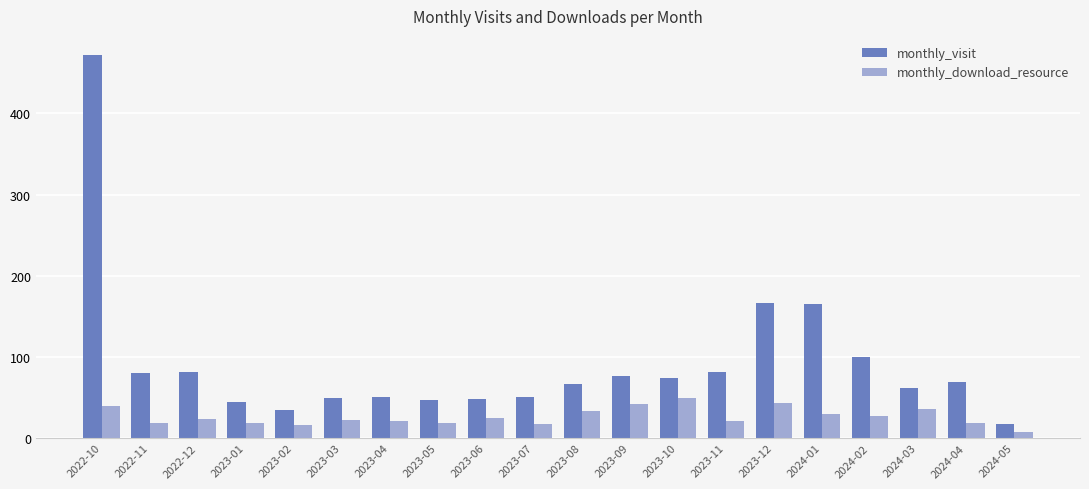

True or false: monthly_download_resource has a value of 24 at 2022-12.

True